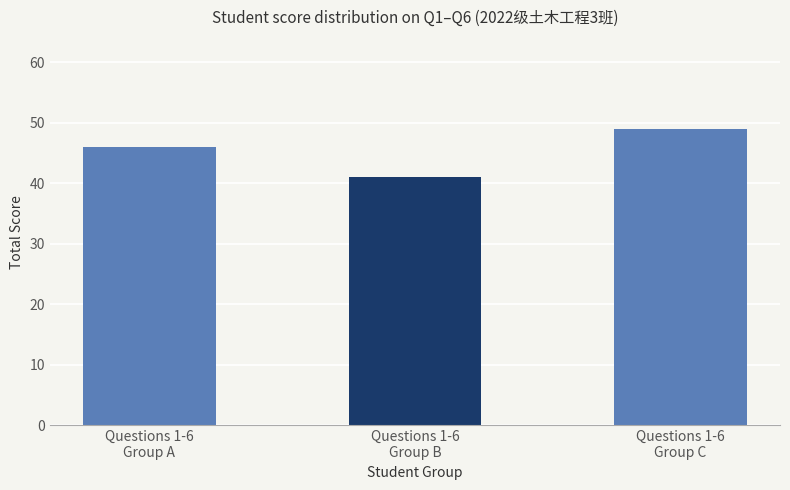

True or false: the data shows 76 at Questions 1-6
Group A.

False